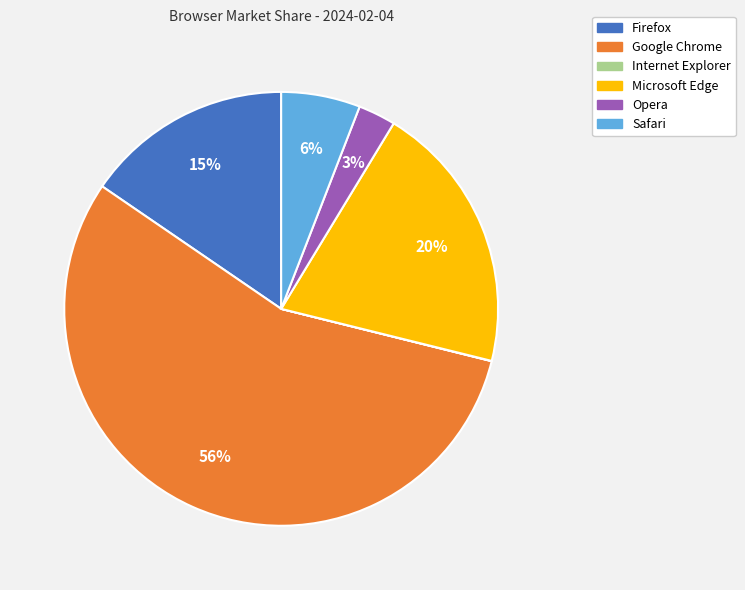

Which category has the biggest portion of the pie?

Google Chrome